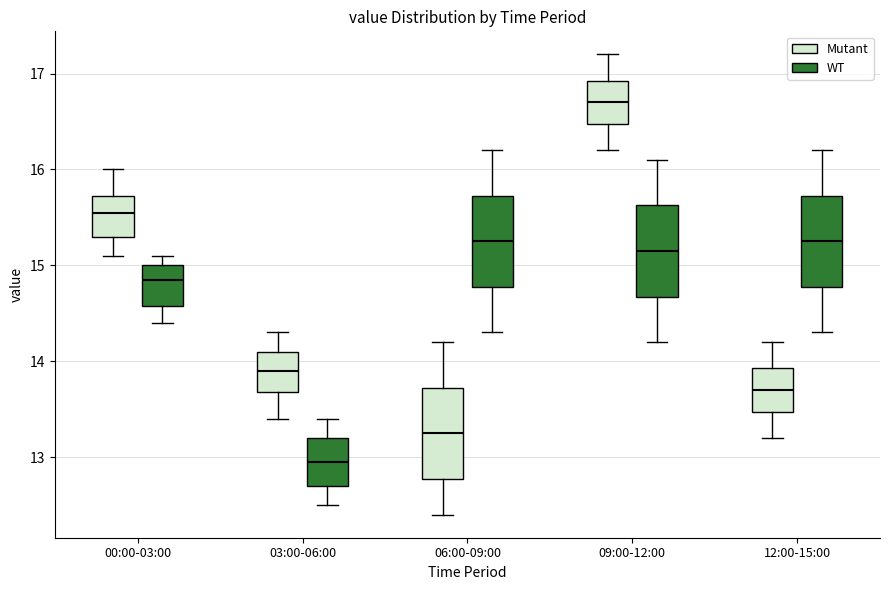

Which box's median line is the highest?

09:00-12:00 (Mutant)